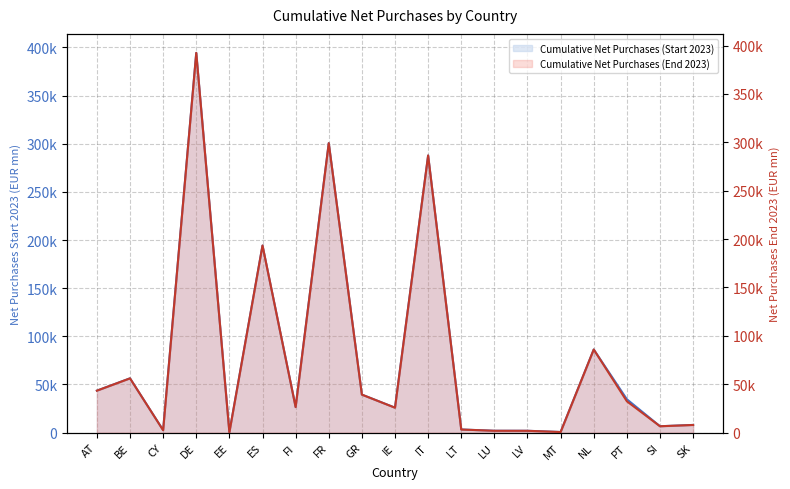

What is the difference between the maximum and minimum values in the Cumulative Net Purchases (End 2023) series?

392215